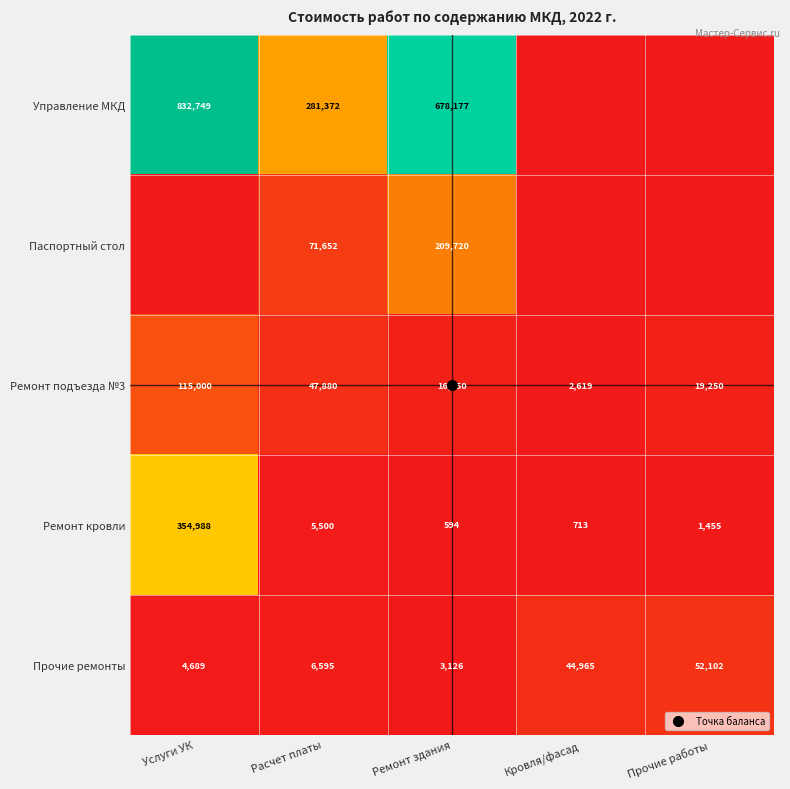

At how many categories does at least one series exceed 692488?

1